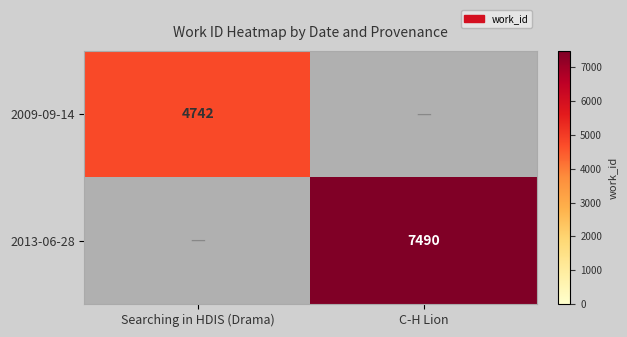

Is it true that 2009-09-14 equals 1027 at Searching in HDIS (Drama)?

False